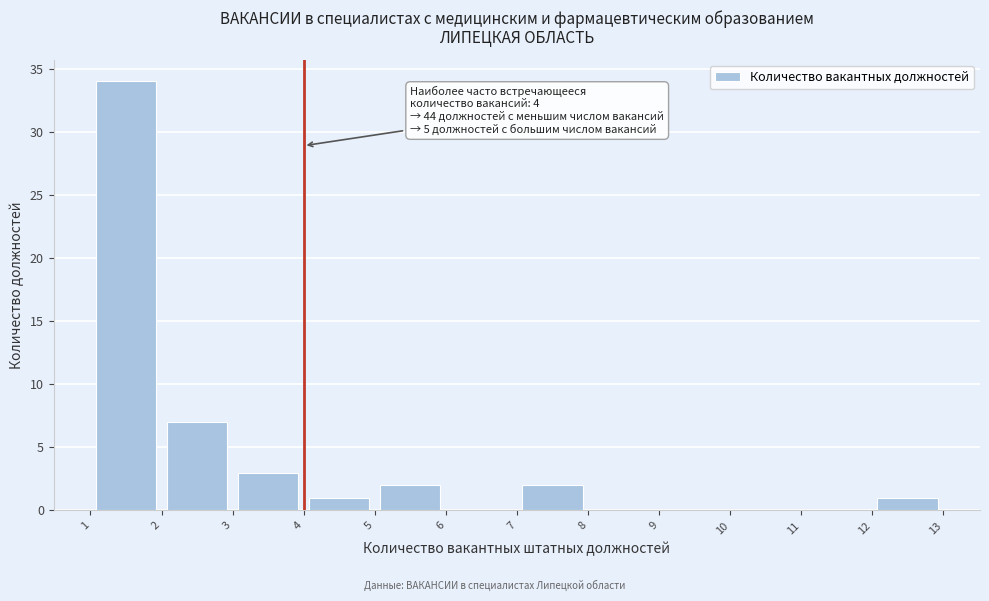

Over which range of the x-axis is the bar tallest?

1 to 2